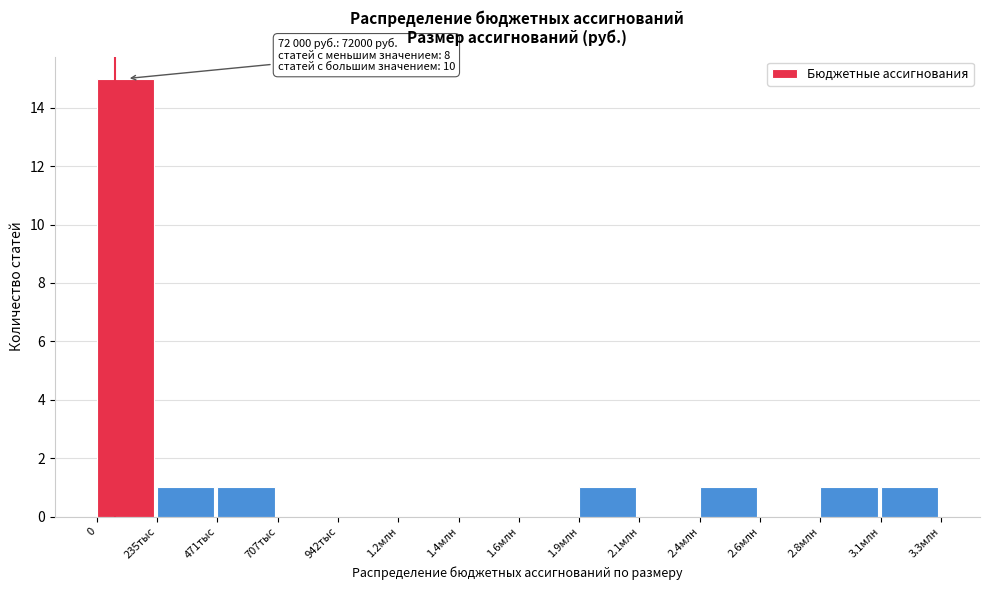

Reading left to right, what are all the values shown in this chart?

0=15	235тыс=1	471тыс=1	707тыс=0	942тыс=0	1.2млн=0	1.4млн=0	1.6млн=0	1.9млн=1	2.1млн=0	2.4млн=1	2.6млн=0	2.8млн=1	3.1млн=1